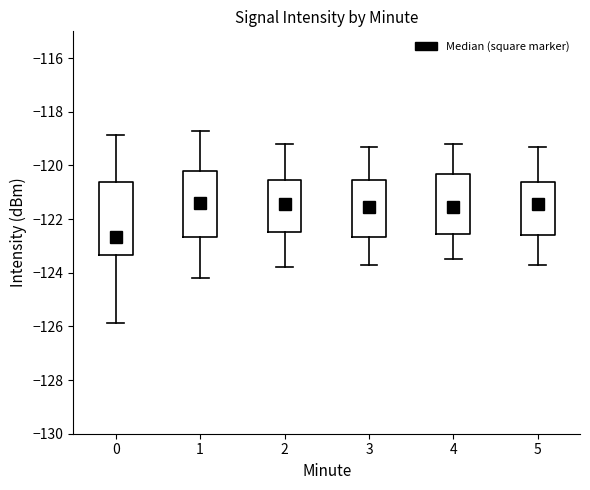

Reading left to right, read every box against the y-axis: the position of its median line, the range the box covers, and the ends of its whiskers. The values are not printed on the chart, so give them approximately, as read against the axis.

0: median -122.6, box -123.4 to -120.6, whiskers -125.8 to -118.8
1: median -121.4, box -122.6 to -120.2, whiskers -124.2 to -118.8
2: median -121.4, box -122.4 to -120.6, whiskers -123.8 to -119.2
3: median -121.6, box -122.6 to -120.6, whiskers -123.6 to -119.2
4: median -121.6, box -122.6 to -120.4, whiskers -123.4 to -119.2
5: median -121.4, box -122.6 to -120.6, whiskers -123.6 to -119.2